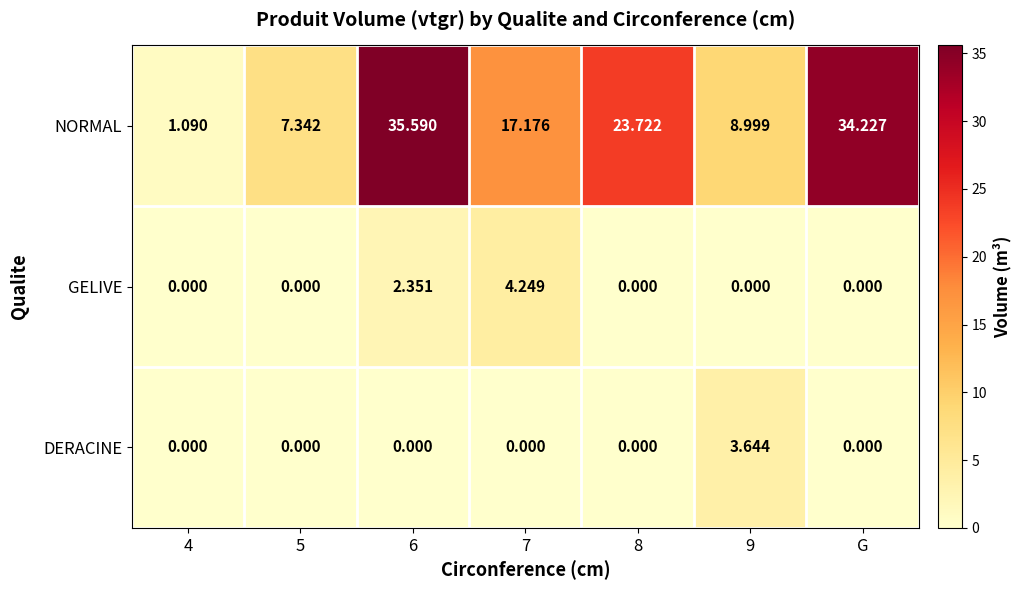

Which series has the largest total across all categories?

NORMAL